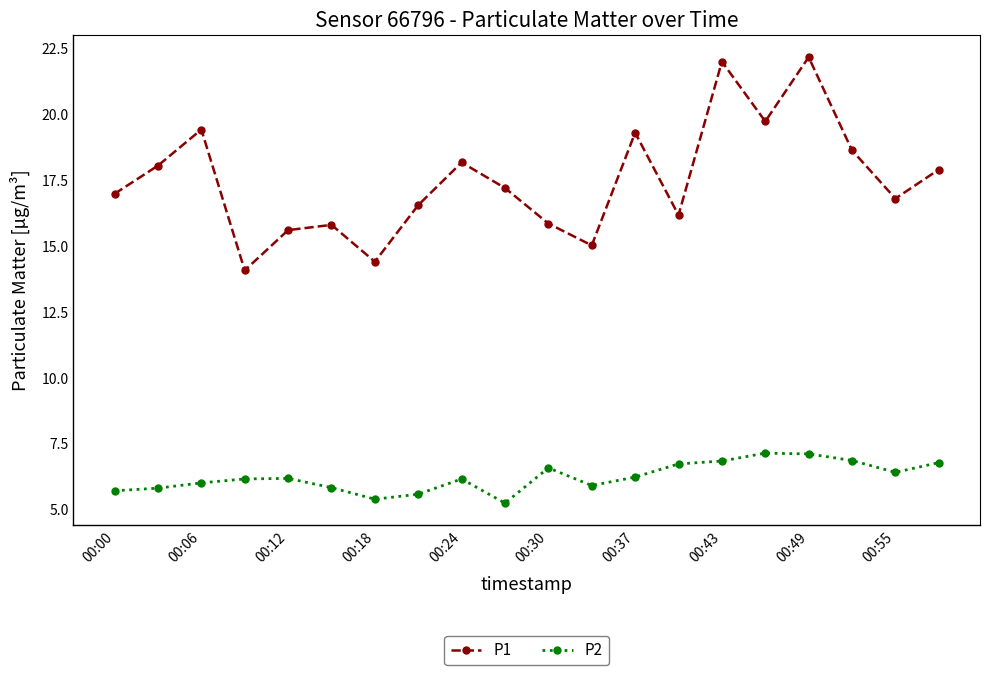

What are all the series names shown in the legend?

P1, P2